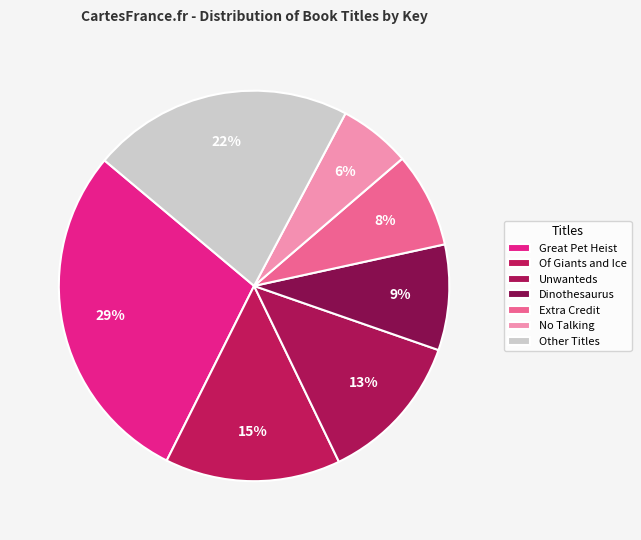

Is there any slice that represents more than half of the pie?

No